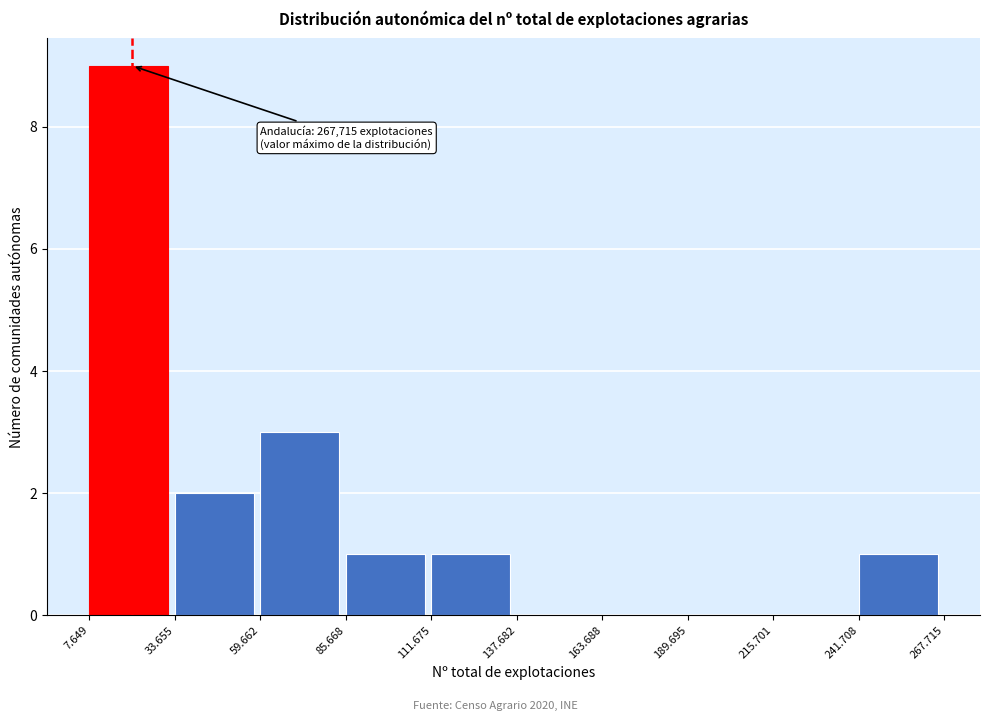

Reading left to right, what are all the values shown in this chart?

7.649=9	33.655=2	59.662=3	85.668=1	111.675=1	137.682=0	163.688=0	189.695=0	215.701=0	241.708=1